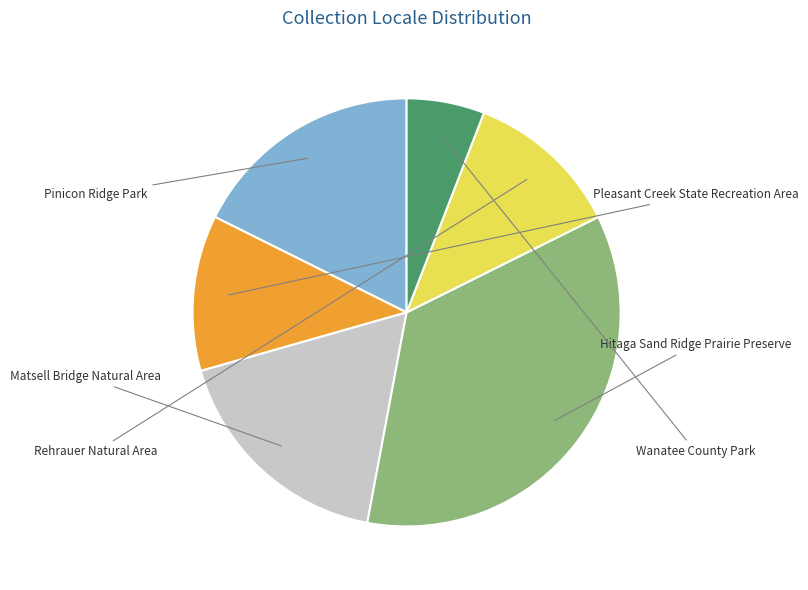

Which slice is the smallest?

Wanatee County Park